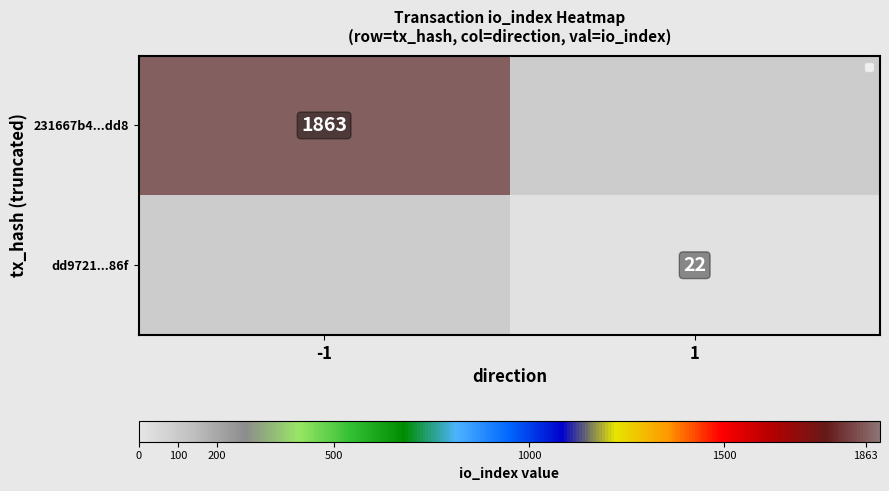

How many series are shown in this chart?

2